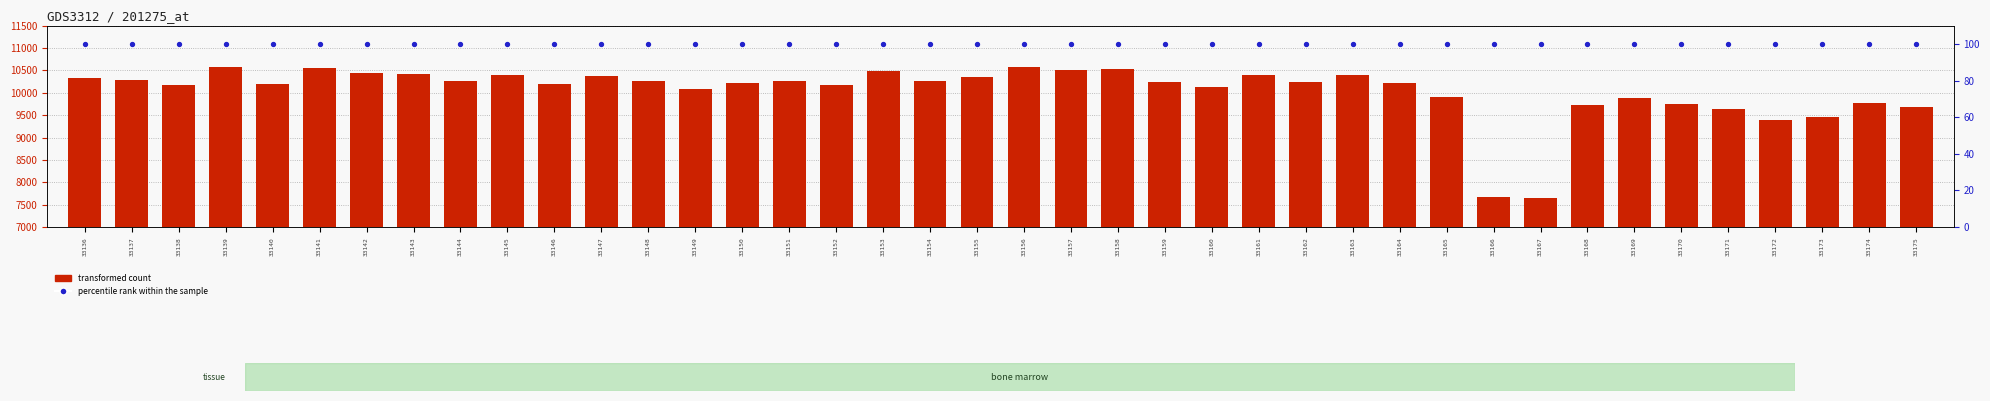

Which series reaches the minimum Y coordinate?

percentile rank within the sample